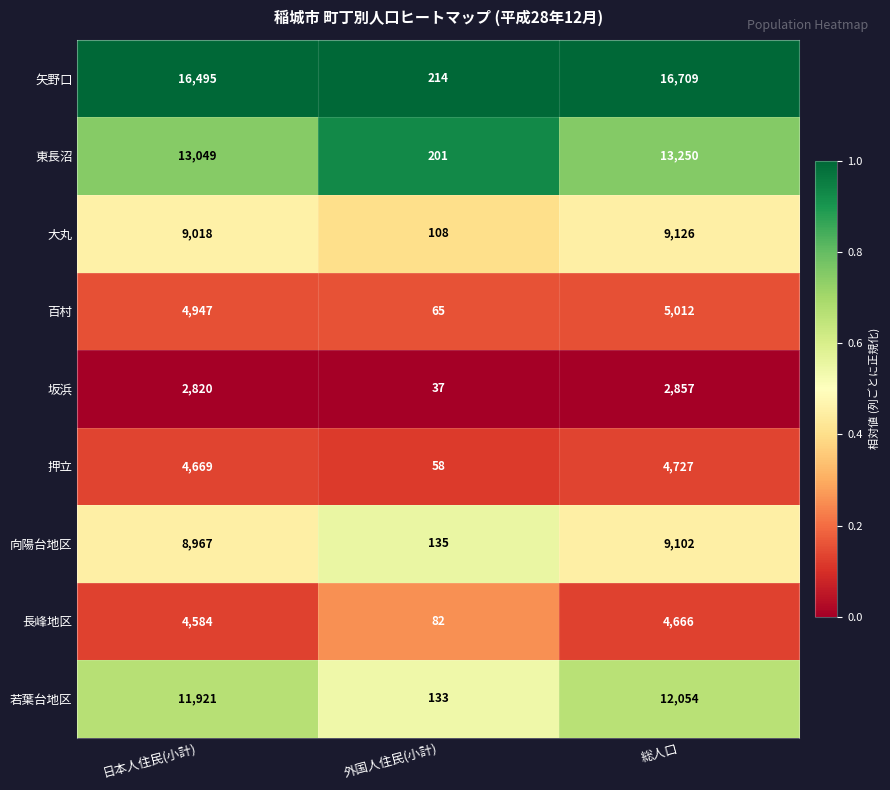

Reading right to left, list all the values displayed in this chart.

矢野口: 総人口=16709	外国人住民(小計)=214	日本人住民(小計)=16495
東長沼: 総人口=13250	外国人住民(小計)=201	日本人住民(小計)=13049
大丸: 総人口=9126	外国人住民(小計)=108	日本人住民(小計)=9018
百村: 総人口=5012	外国人住民(小計)=65	日本人住民(小計)=4947
坂浜: 総人口=2857	外国人住民(小計)=37	日本人住民(小計)=2820
押立: 総人口=4727	外国人住民(小計)=58	日本人住民(小計)=4669
向陽台地区: 総人口=9102	外国人住民(小計)=135	日本人住民(小計)=8967
長峰地区: 総人口=4666	外国人住民(小計)=82	日本人住民(小計)=4584
若葉台地区: 総人口=12054	外国人住民(小計)=133	日本人住民(小計)=11921